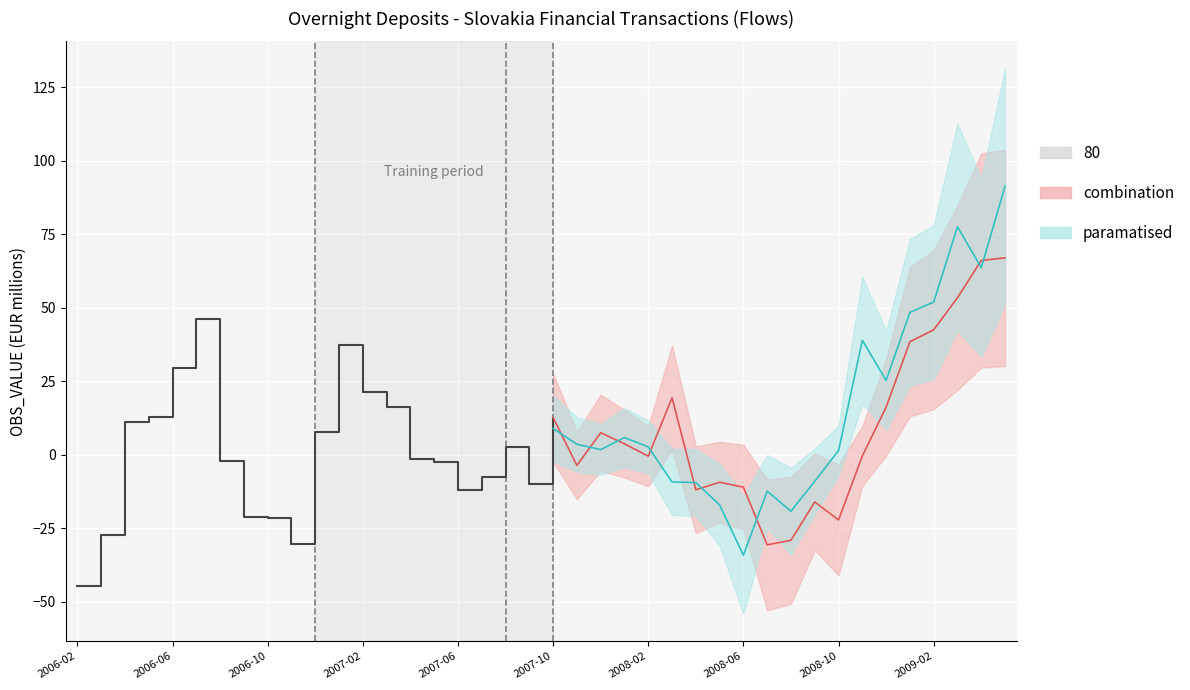

What is the total value across all series at 2008-11?

41.3